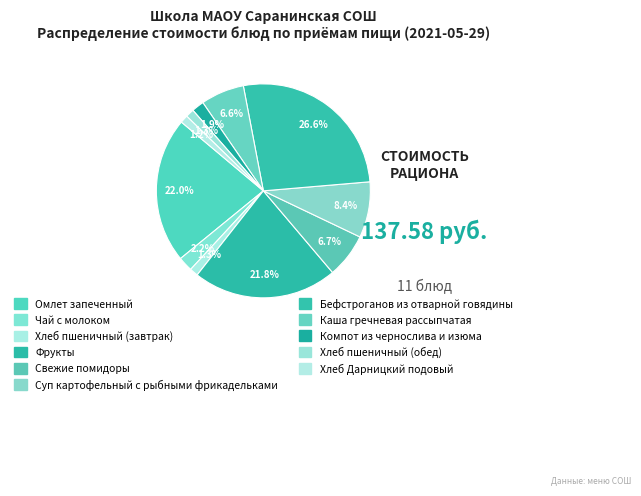

Count the number of slices in the pie.

11